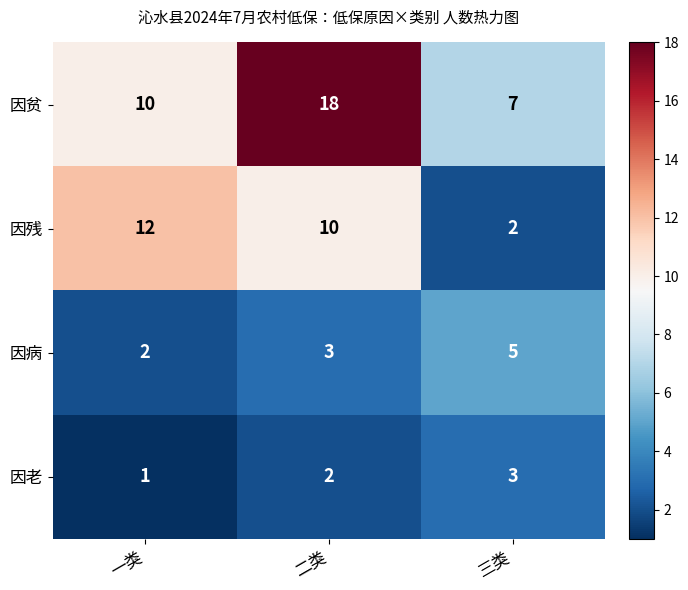

At 三类, list the series in order from largest to smallest.

因贫, 因病, 因老, 因残